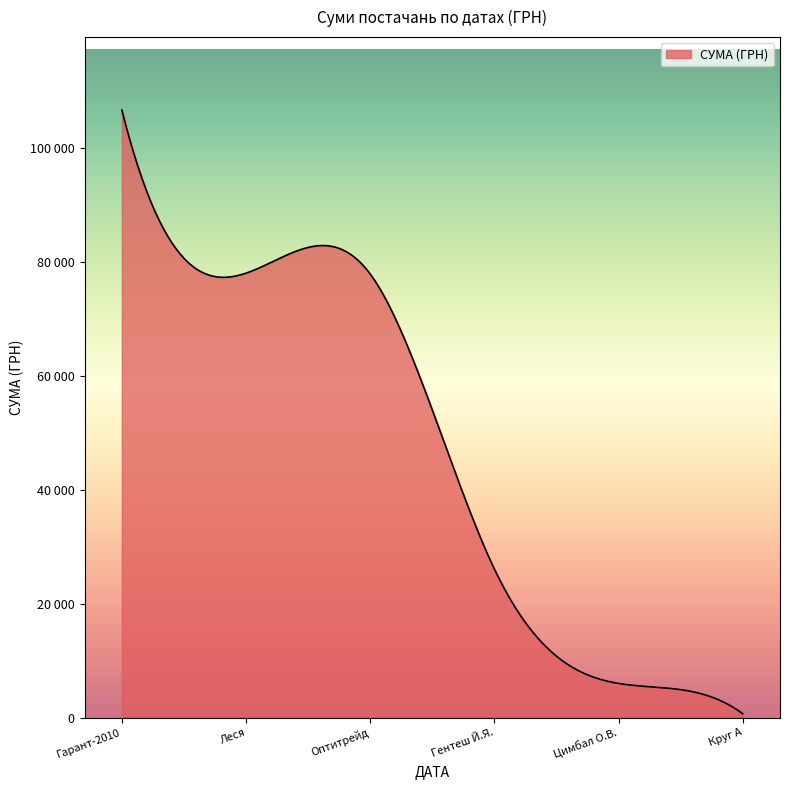

Does the chart display data point markers on the line(s)?

No